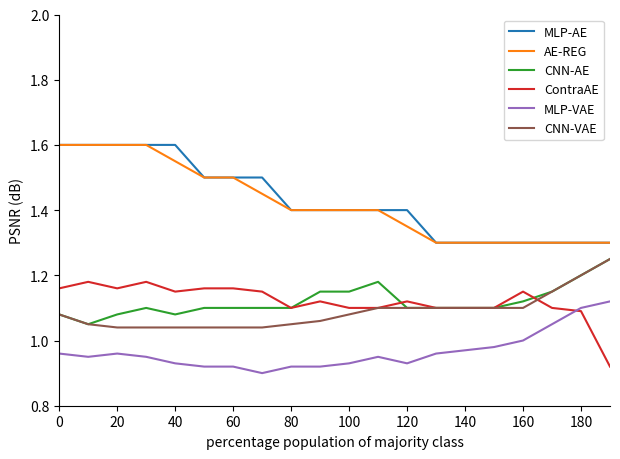

True or false: CNN-AE and AE-REG cross at least once.

False